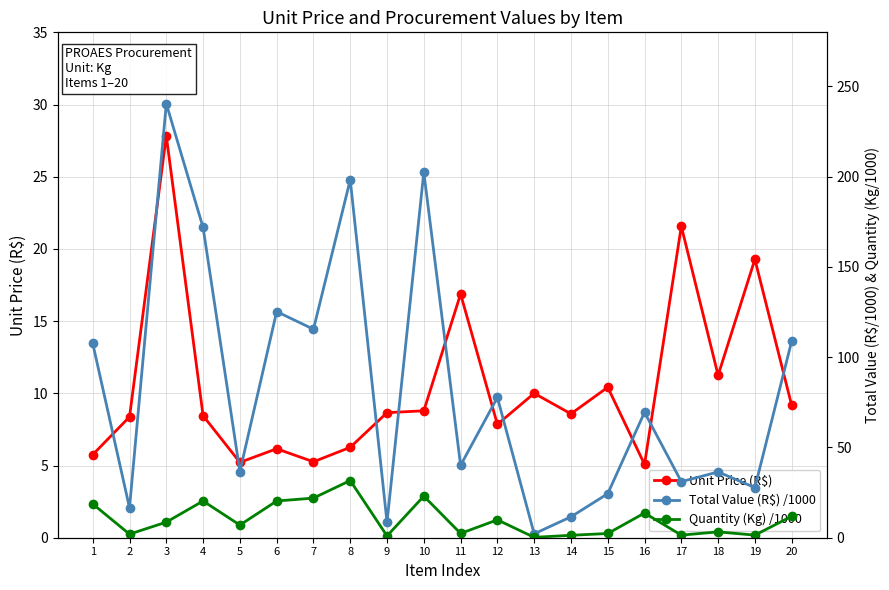

How many lines are shown in the chart?

3